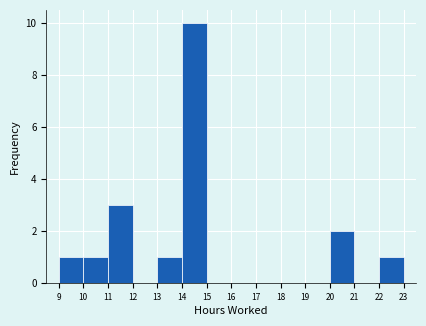

Over which range of the x-axis is the bar tallest?

14 to 15